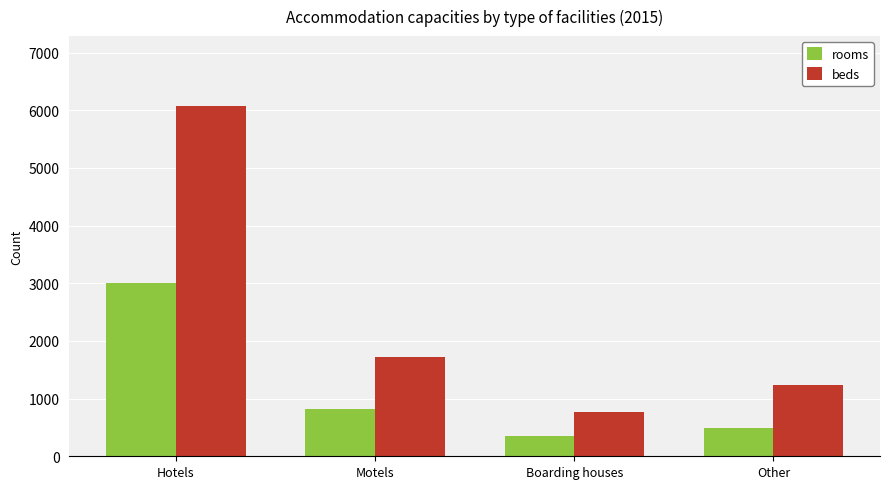

What is the value of the rooms bar at the 1st from the left?

3006